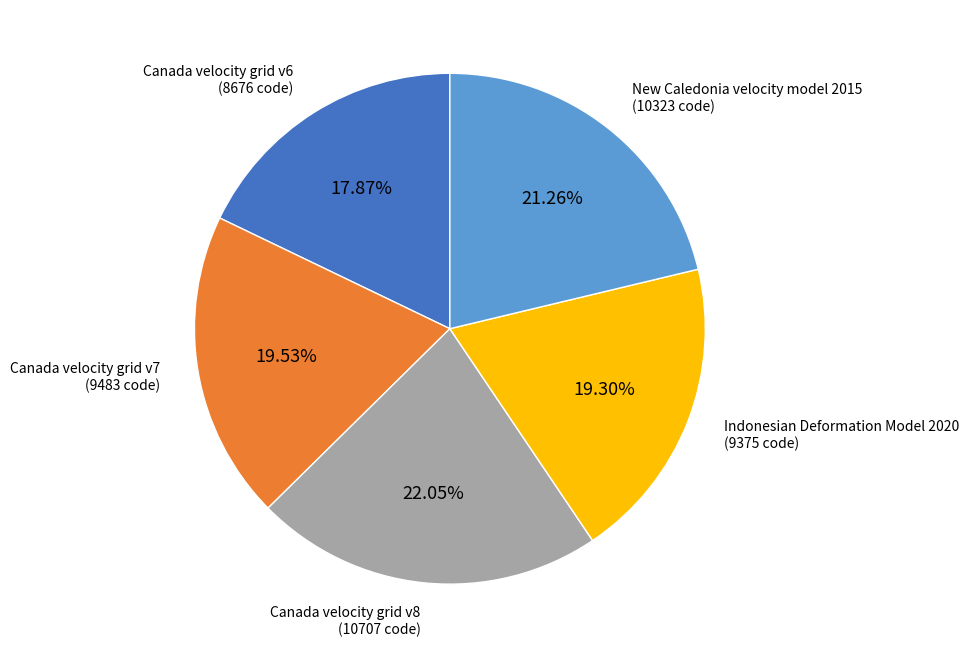

How many segments does this pie chart have?

5